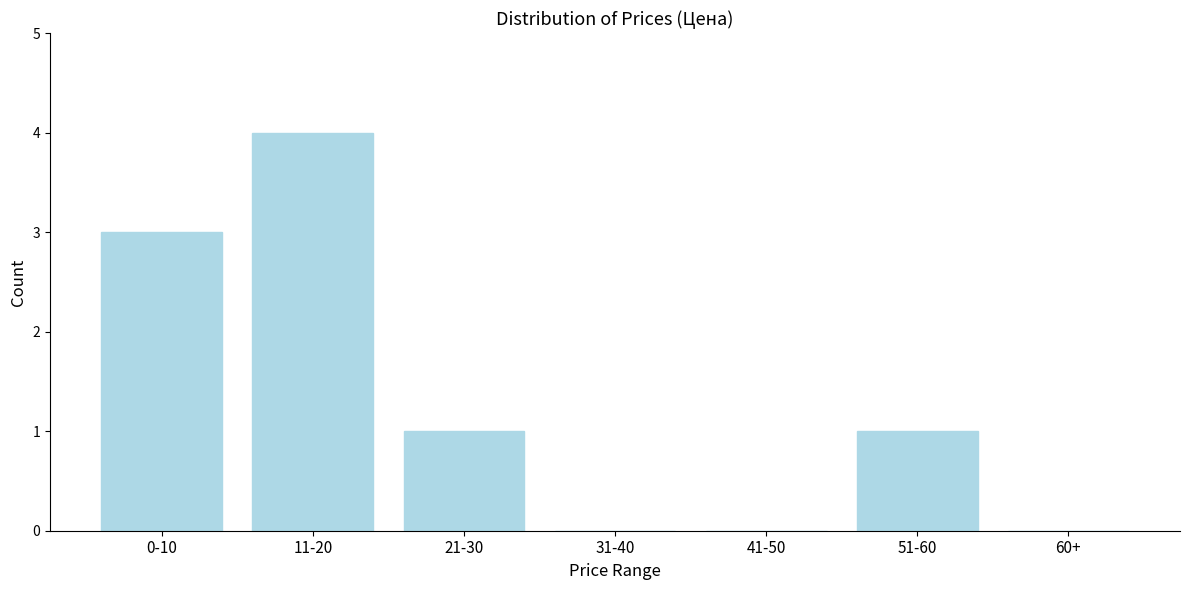

Reading left to right, list all the values displayed in this chart.

0-10=3	11-20=4	21-30=1	31-40=0	41-50=0	51-60=1	60+=0